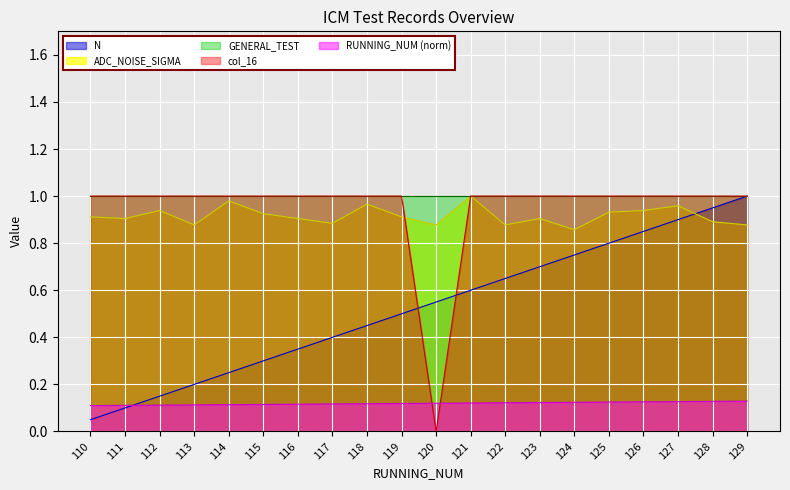

Which series has the widest spread of values?

col_16